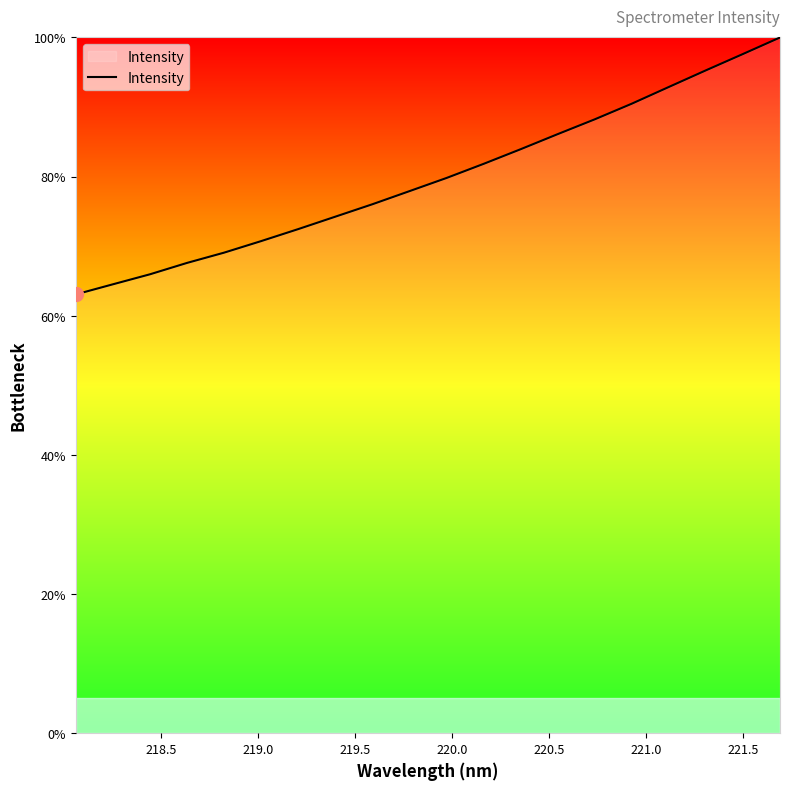

What is the minimum value shown in the chart?

63.1